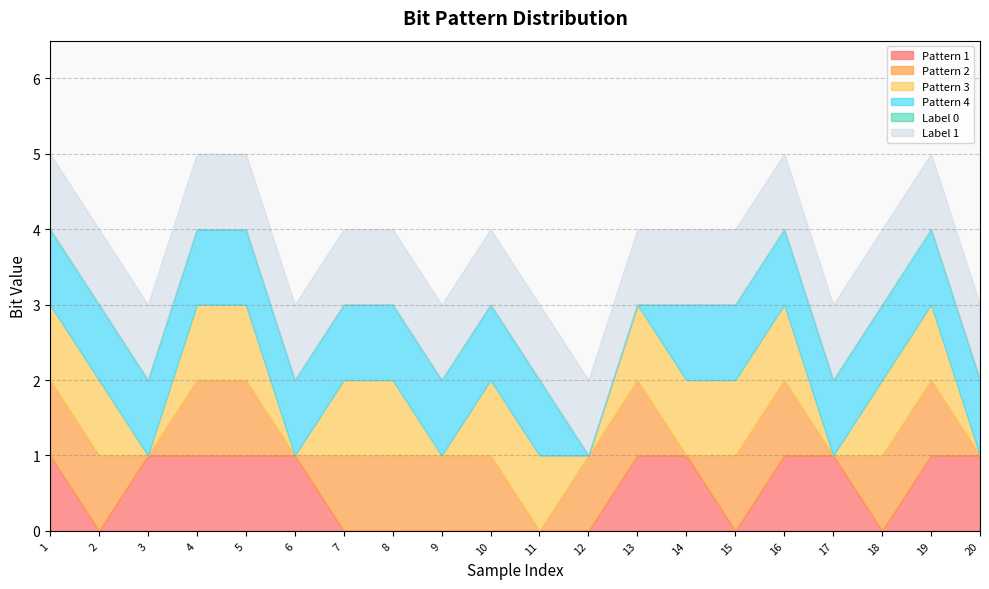

True or false: Pattern 1 has more than 0 interior local peaks.

False